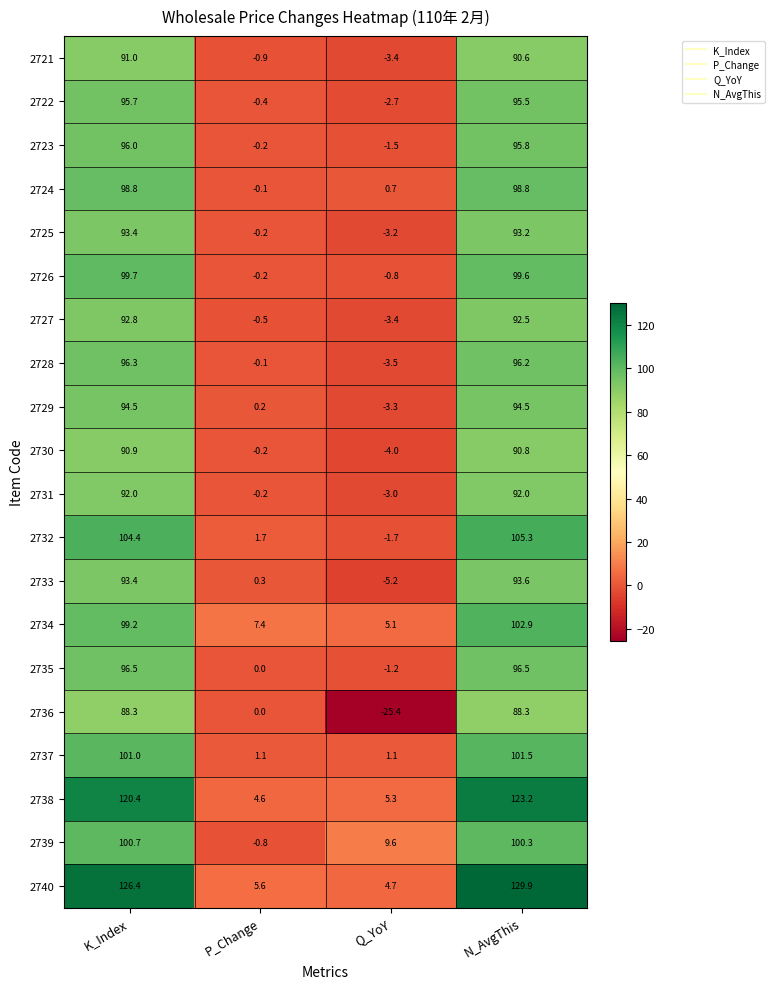

Is the value of 2733 at K_Index greater than the value of 2739 at Q_YoY?

Yes